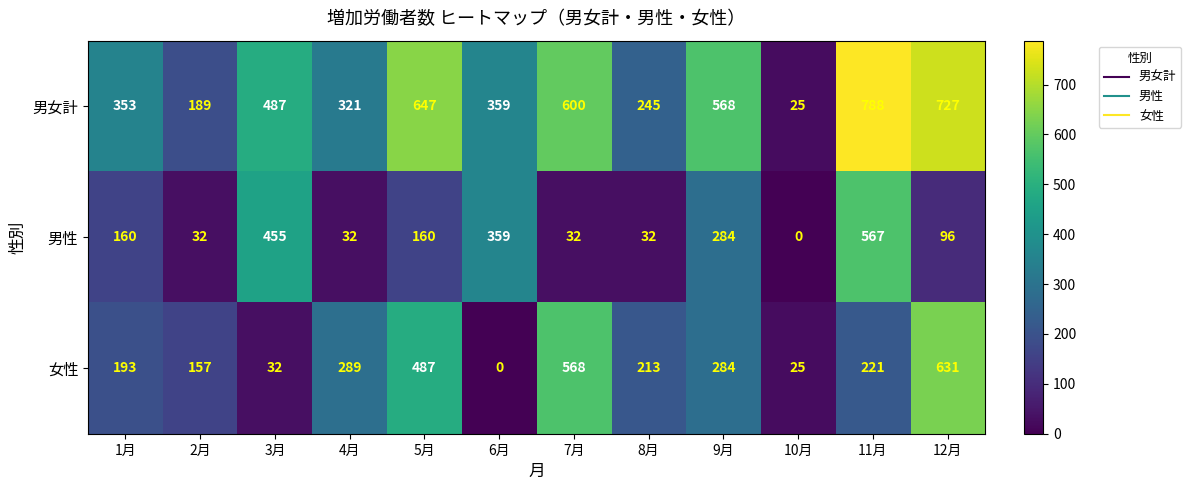

How many categories are shown in the chart?

12